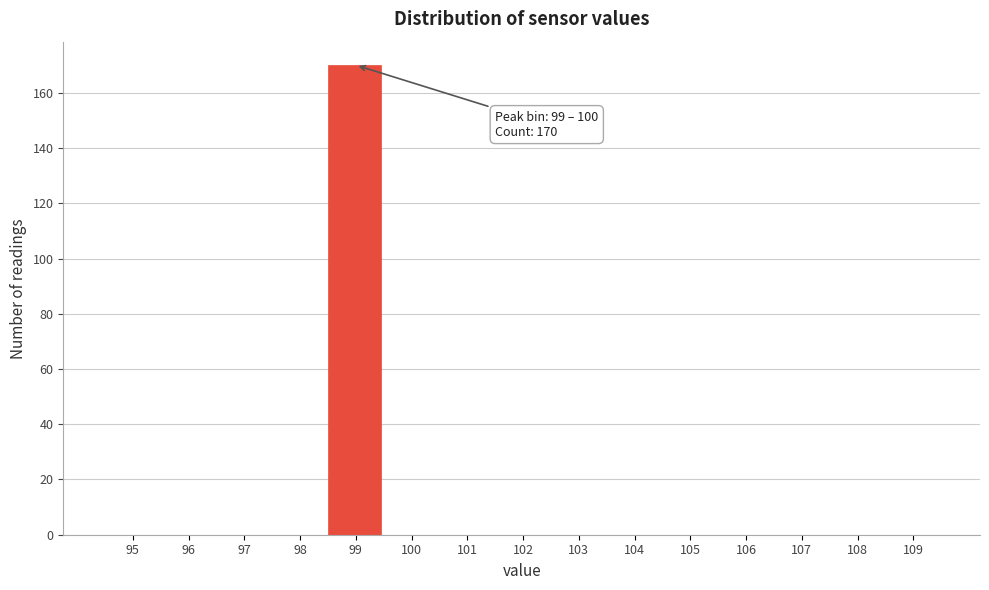

Reading right to left, extract all data points from this chart.

109=0	108=0	107=0	106=0	105=0	104=0	103=0	102=0	101=0	100=0	99=170	98=0	97=0	96=0	95=0